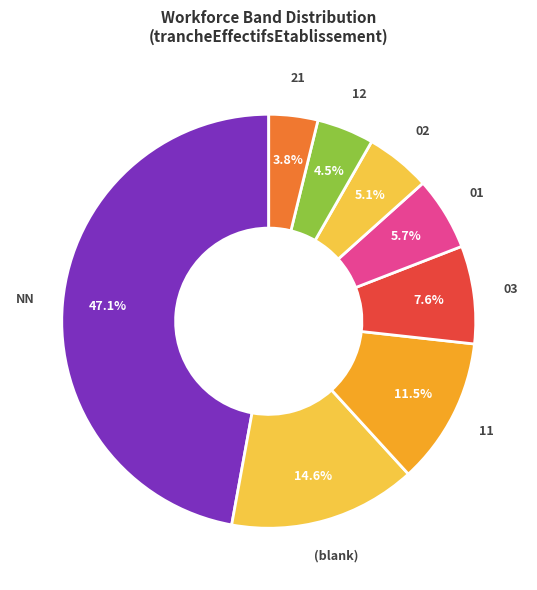

Which category has the smallest portion of the pie?

21